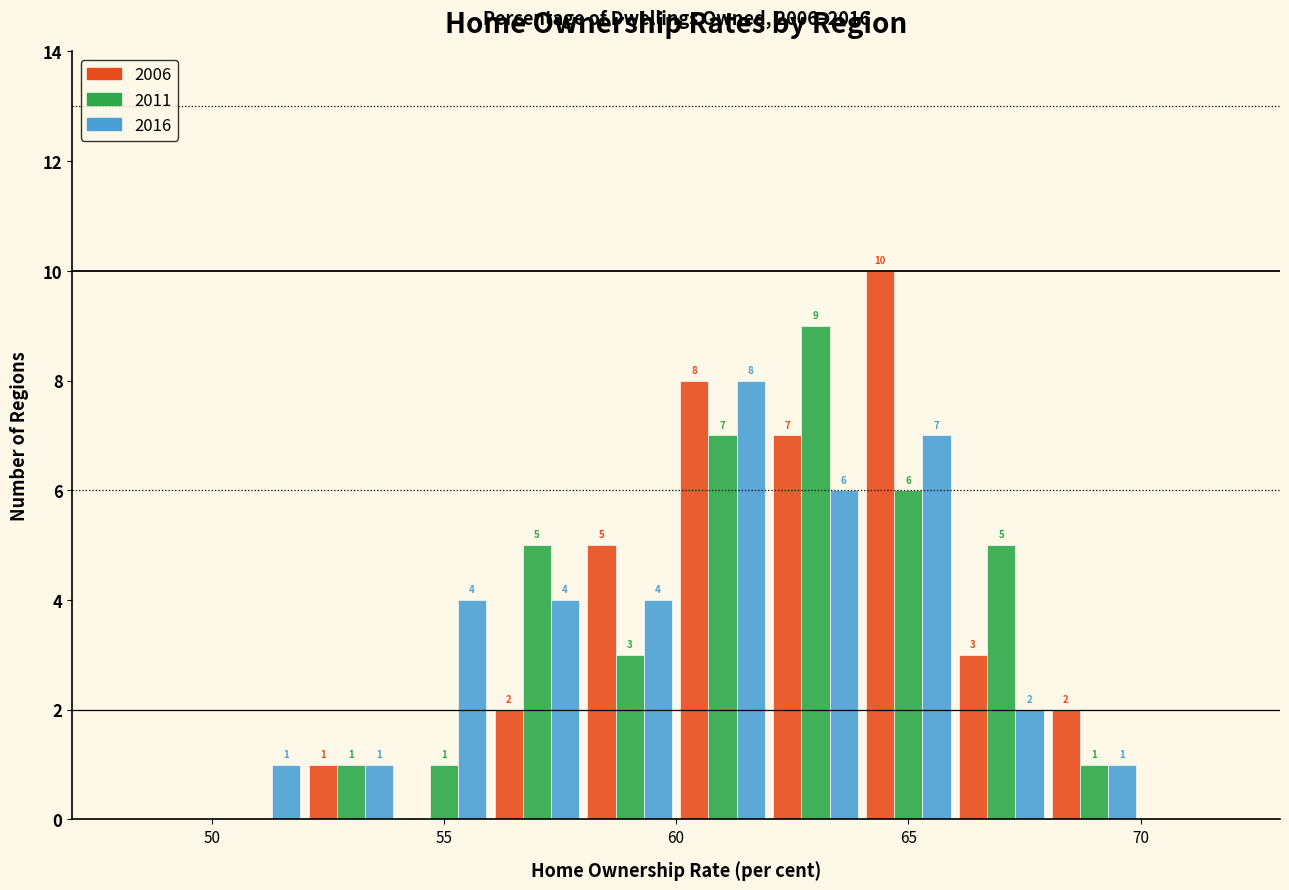

In the 2016 series, which range on the x-axis has the tallest bar?

60 to 62